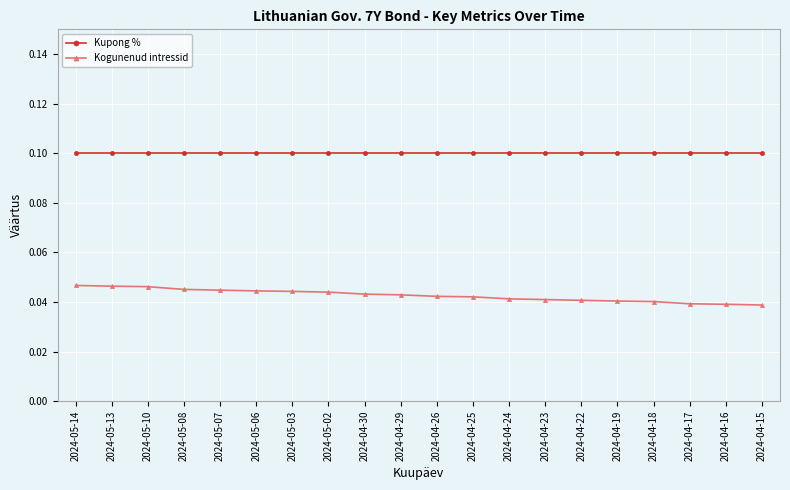

What position from the left is 2024-05-14?

1